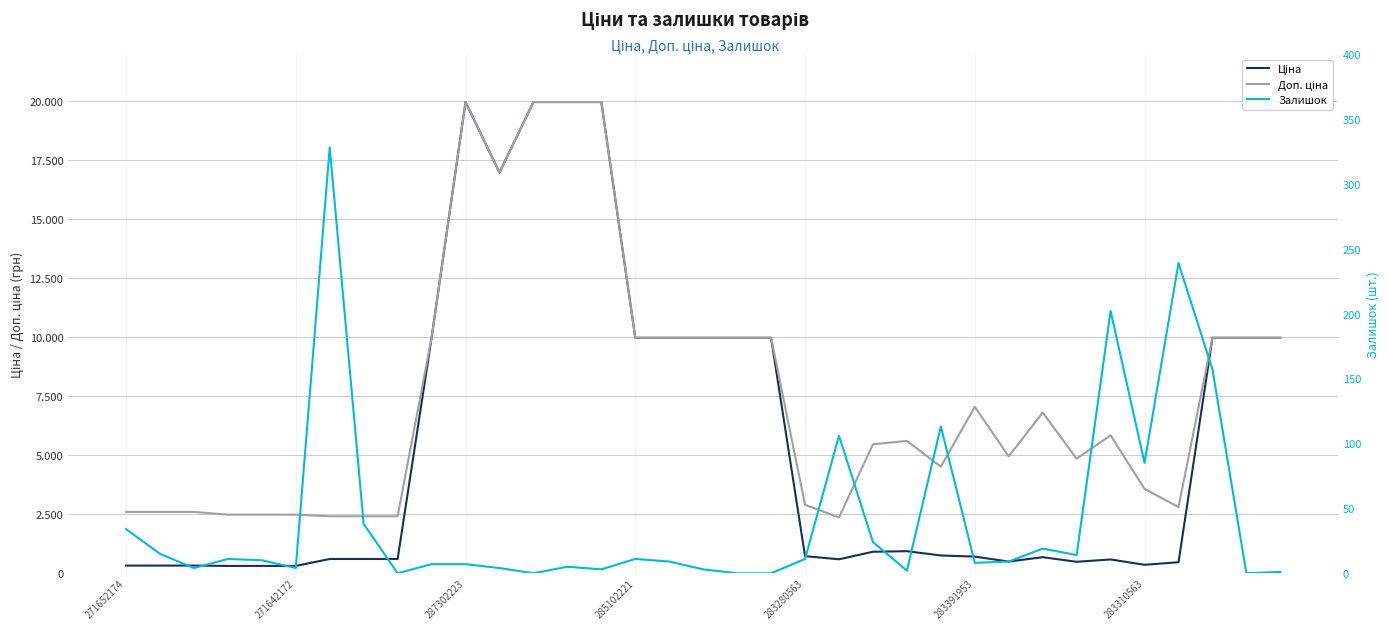

Reading left to right, extract all data points from this chart.

Ціна: 324.8	324.8	324.8	310.3	310.3	310.3	603.7	603.7	603.7	9975.0	19964.2	16976.3	19964.2	19964.2	19964.2	9975.0	9975.0	9975.0	9975.0	9975.0	724.5	591.6	910.4	934.5	752.2	705.1	495.0	681.0	485.4	584.4	357.4	467.3	9975.0	9975.0	9975.0
Доп. ціна: 2598.3	2598.3	2598.3	2482.4	2482.4	2482.4	2414.8	2414.8	2414.8	9975.0	19964.2	16976.3	19964.2	19964.2	19964.2	9975.0	9975.0	9975.0	9975.0	9975.0	2897.8	2366.5	5462.3	5607.2	4513.3	7051.3	4950.4	6809.8	4853.8	5843.9	3573.9	2803.6	9975.0	9975.0	9975.0
Залишок: 34.0	15.0	4.0	11.0	10.0	4.0	328.0	38.0	0.0	7.0	7.0	4.0	0.0	5.0	3.0	11.0	9.0	3.0	0.0	0.0	11.0	106.0	24.0	2.0	113.0	8.0	9.0	19.0	14.0	202.0	85.0	239.0	157.0	0.0	1.0